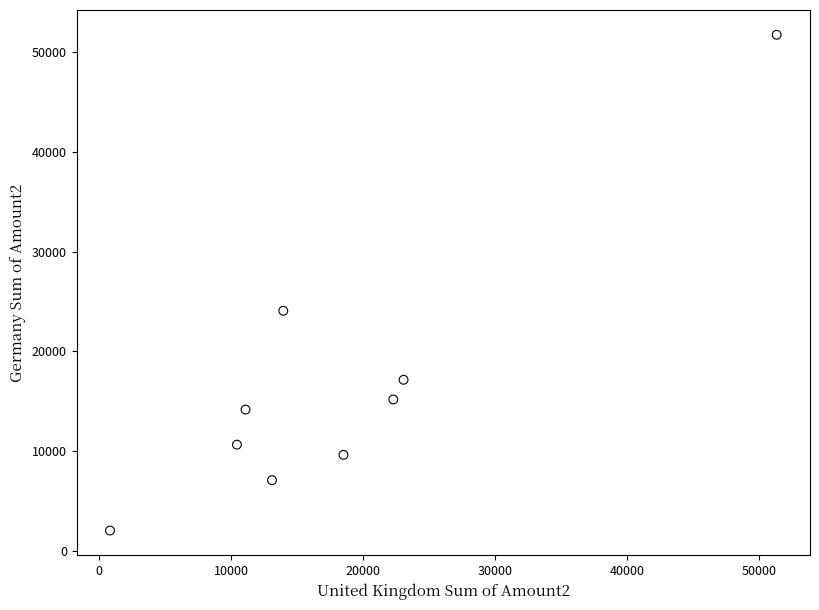

What Y value in the scatter plot is closest to 26883?

24065